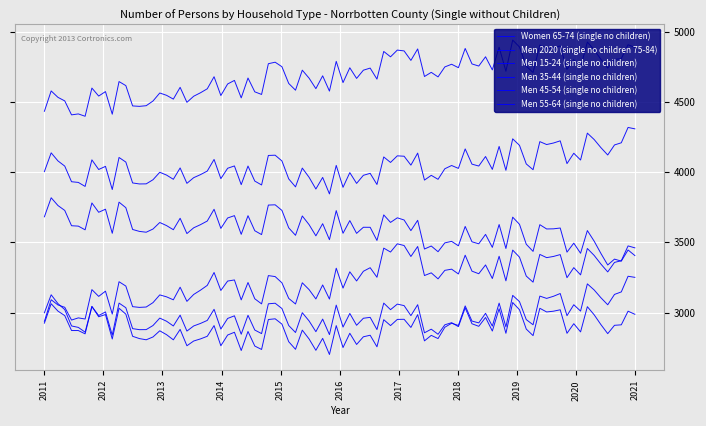

Does the chart display data point markers on the line(s)?

No